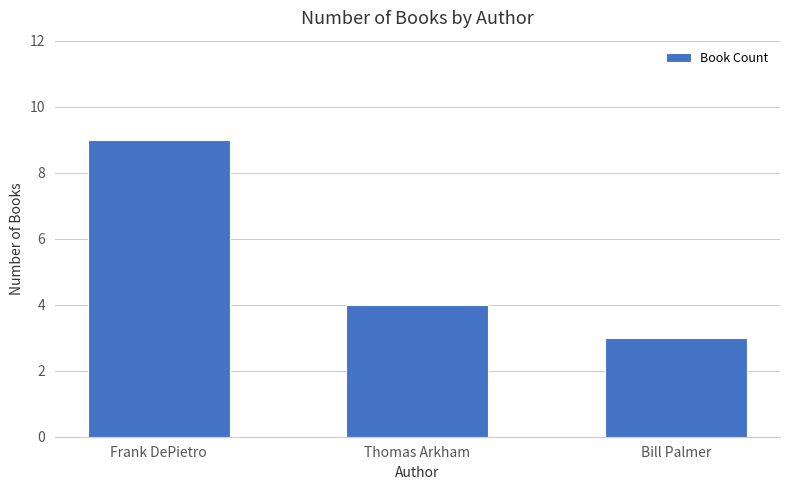

What is the ratio of the value at Bill Palmer to the value at Frank DePietro?

0.3